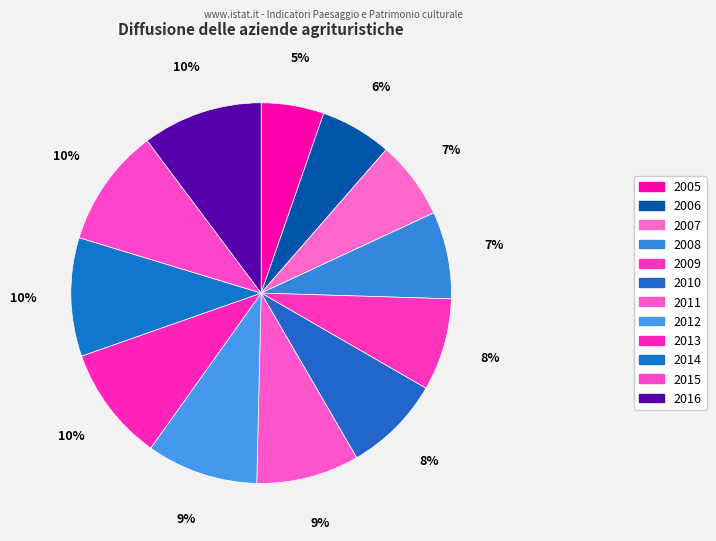

Count the number of slices in the pie.

12